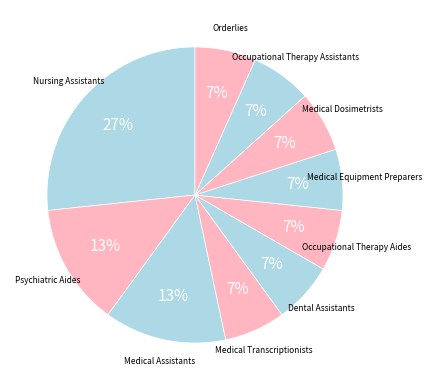

To the nearest percent, what is the difference between the largest and smallest slice percentages?

20%